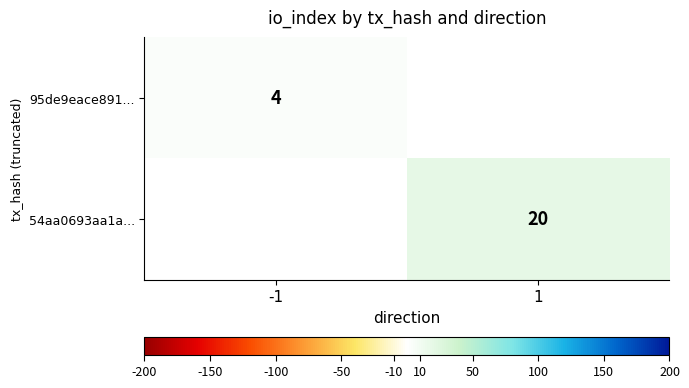

The 95de9eace891... series shows 4 at -1. True or false?

True